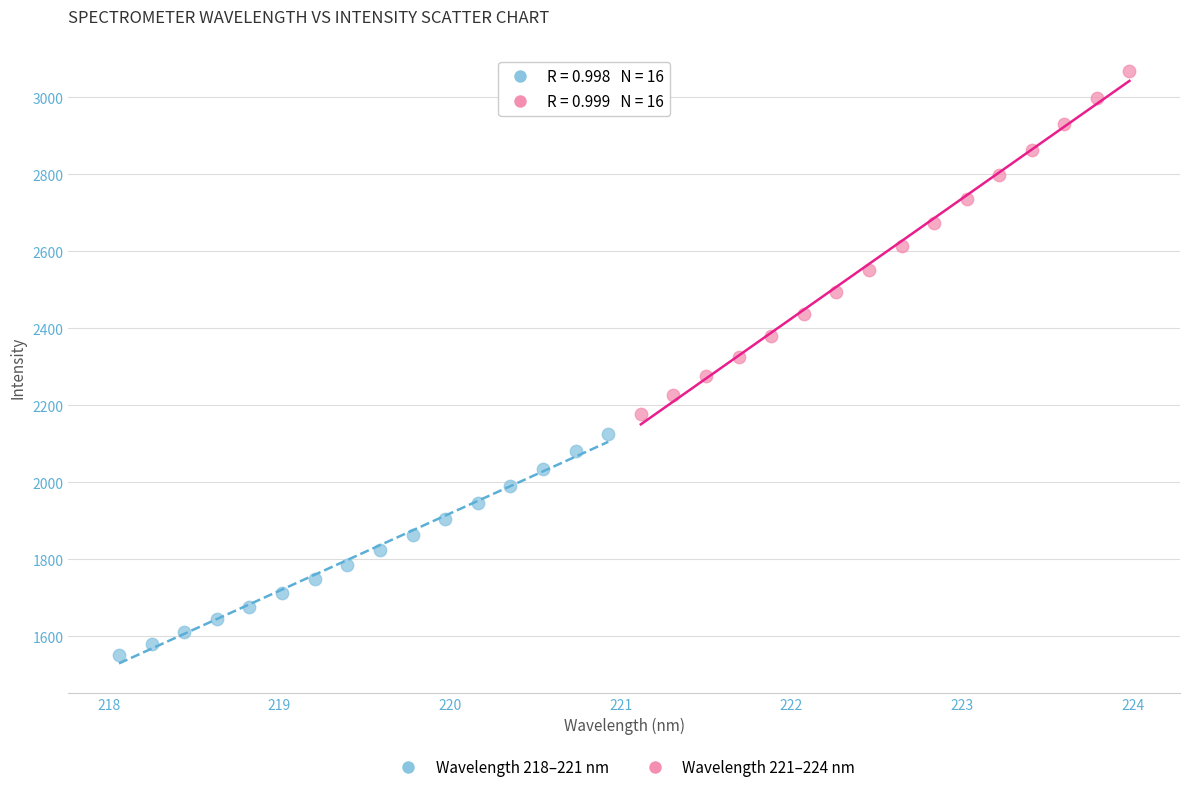

Which series has the widest spread of Y values?

Wavelength 221–224 nm